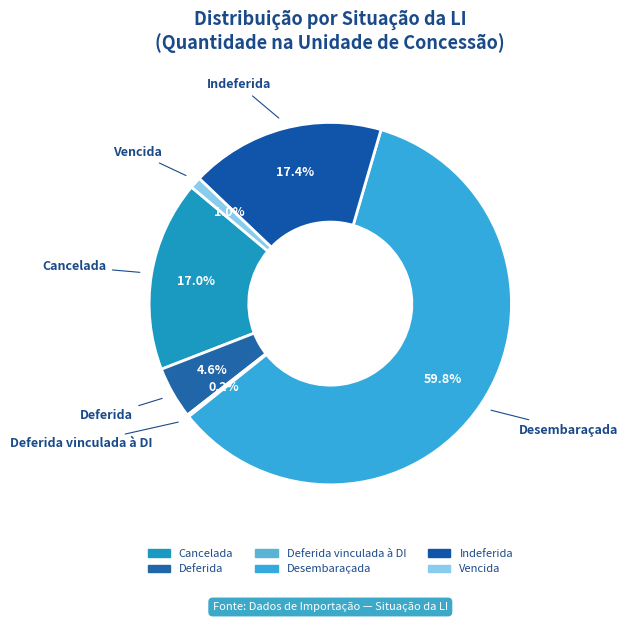

Rank the categories by value from highest to lowest.

Desembaraçada, Indeferida, Cancelada, Deferida, Vencida, Deferida vinculada à DI